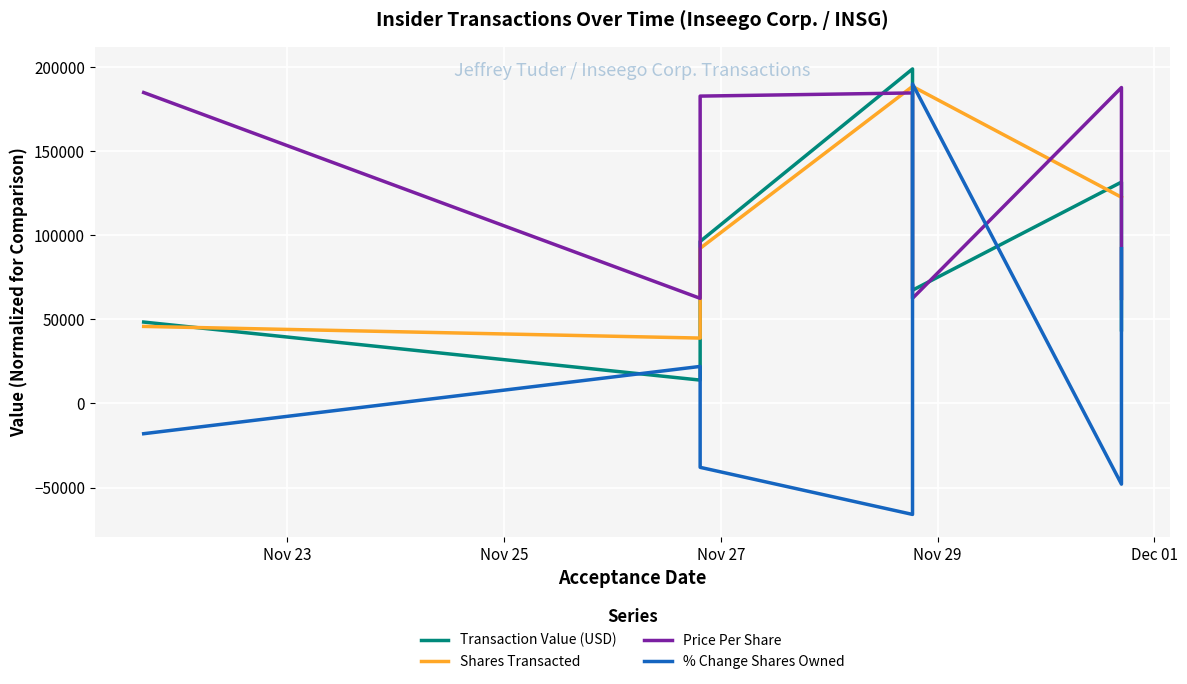

What is the sum of the Price Per Share values at Dec 01 and Nov 25?

370598.5